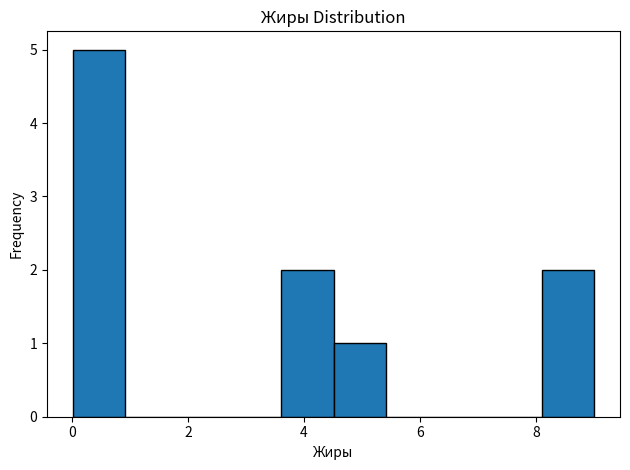

Over which range of the x-axis is the bar tallest?

0.0 to 1.0